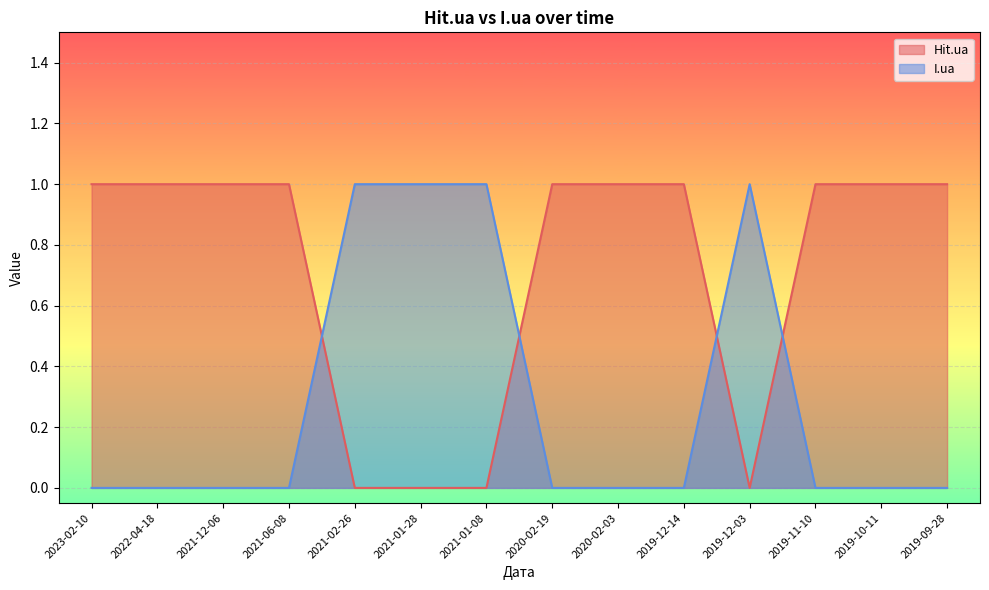

What is the sum of the Hit.ua values at 2021-12-06 and 2021-06-08?

2